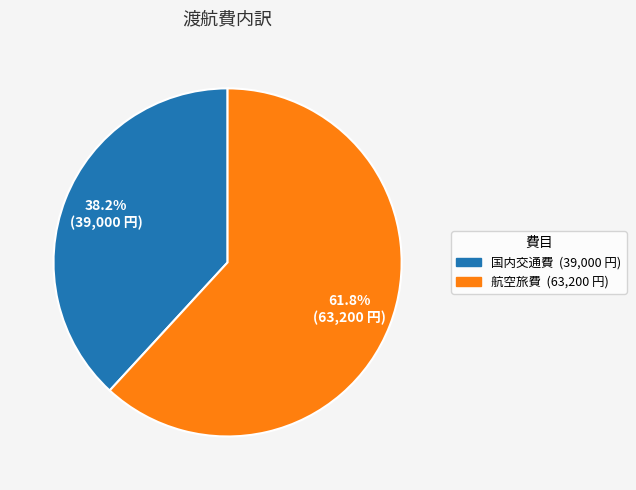

To the nearest percent, what is the difference between the 航空旅費 and 国内交通費 slice percentages?

24%